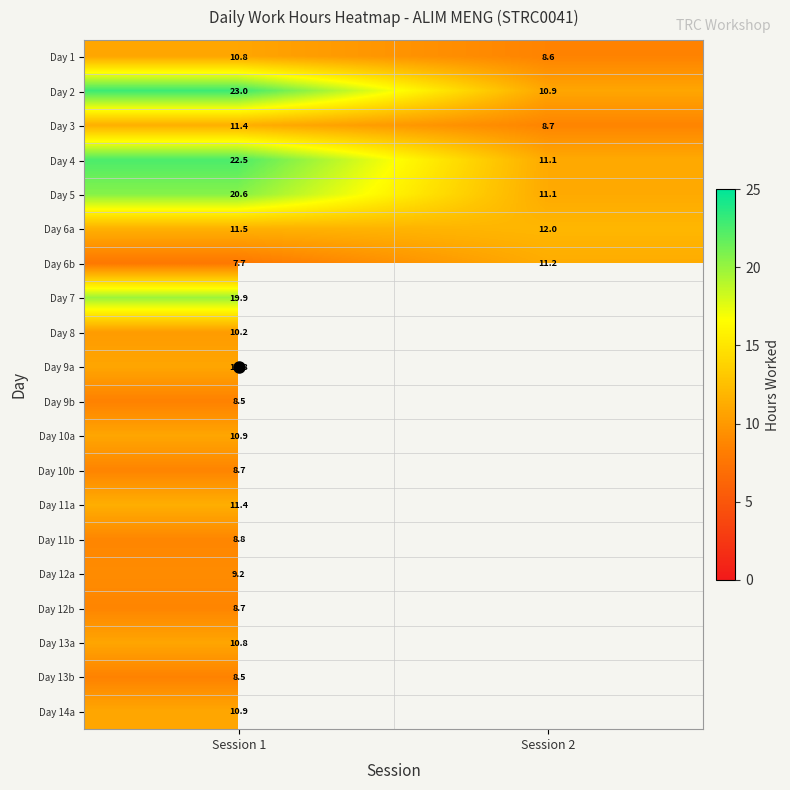

The Day 12b series shows 2.1 at Session 1. True or false?

False